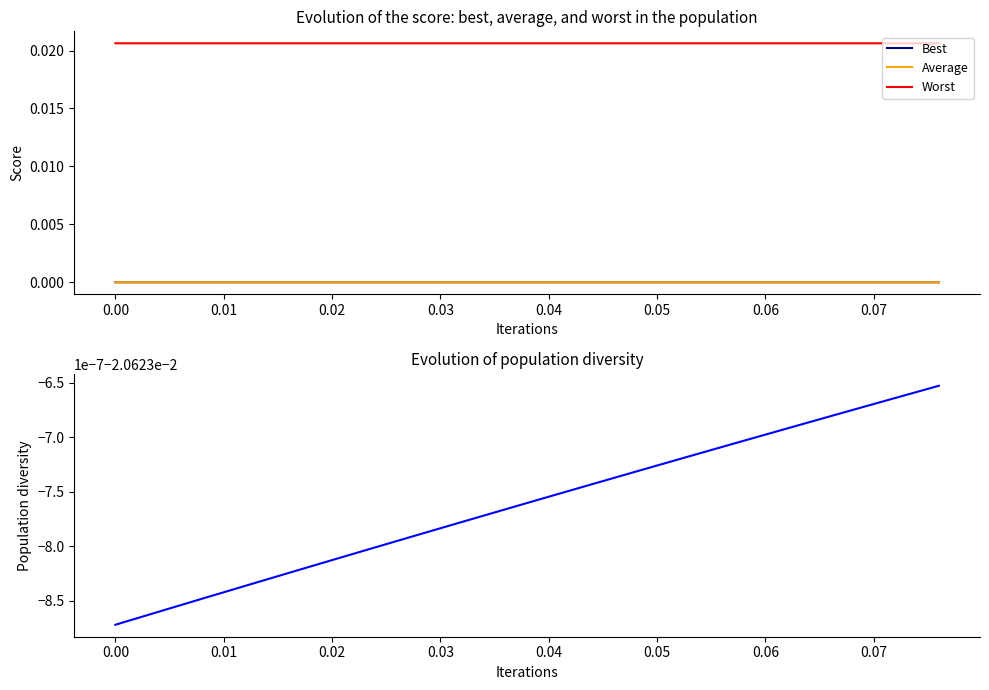

How many series are shown in this chart?

4